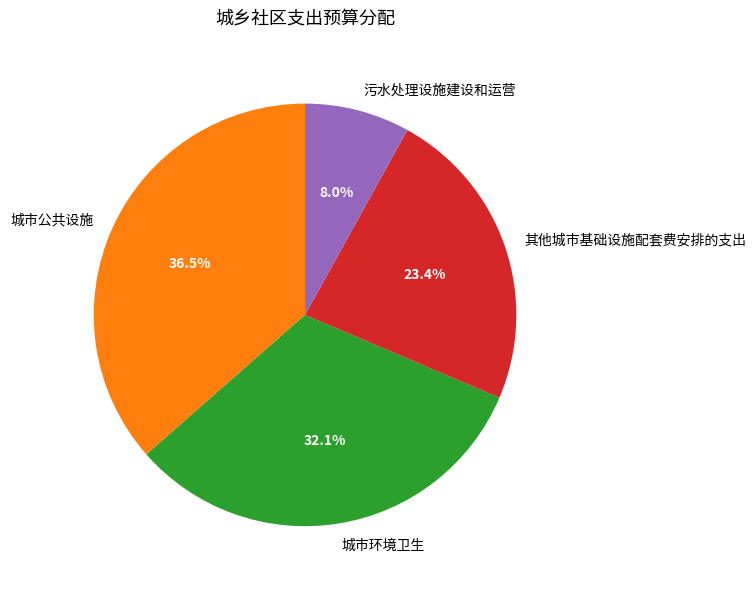

What is the largest slice in the pie chart?

城市公共设施